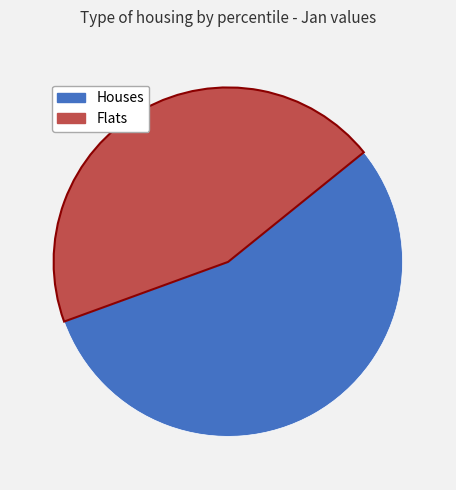

Is there any slice that represents more than half of the pie?

Yes